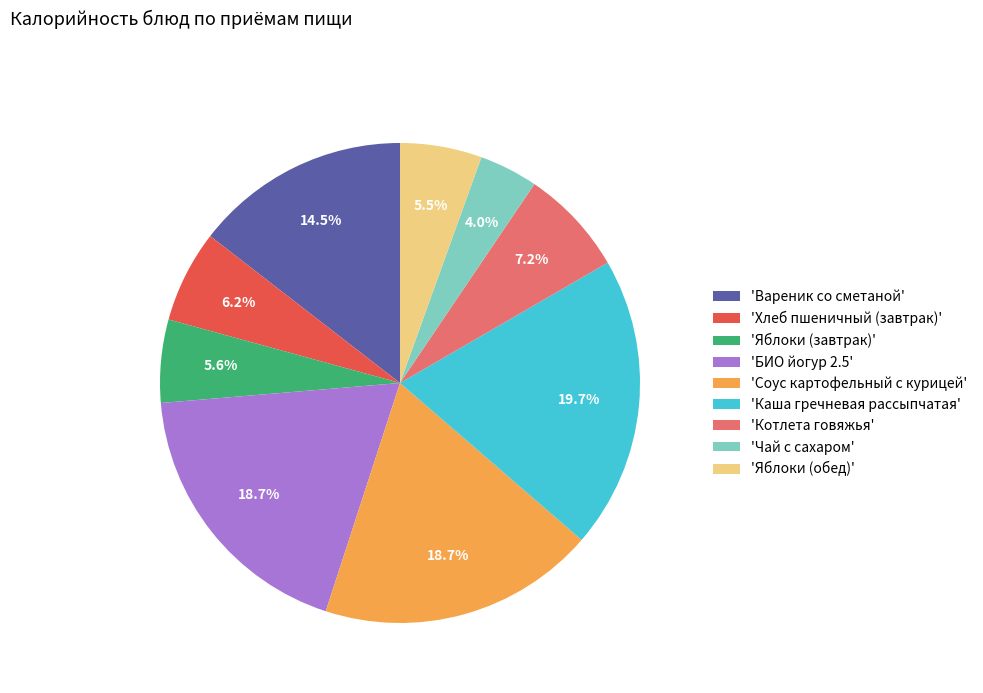

How many segments does this pie chart have?

9